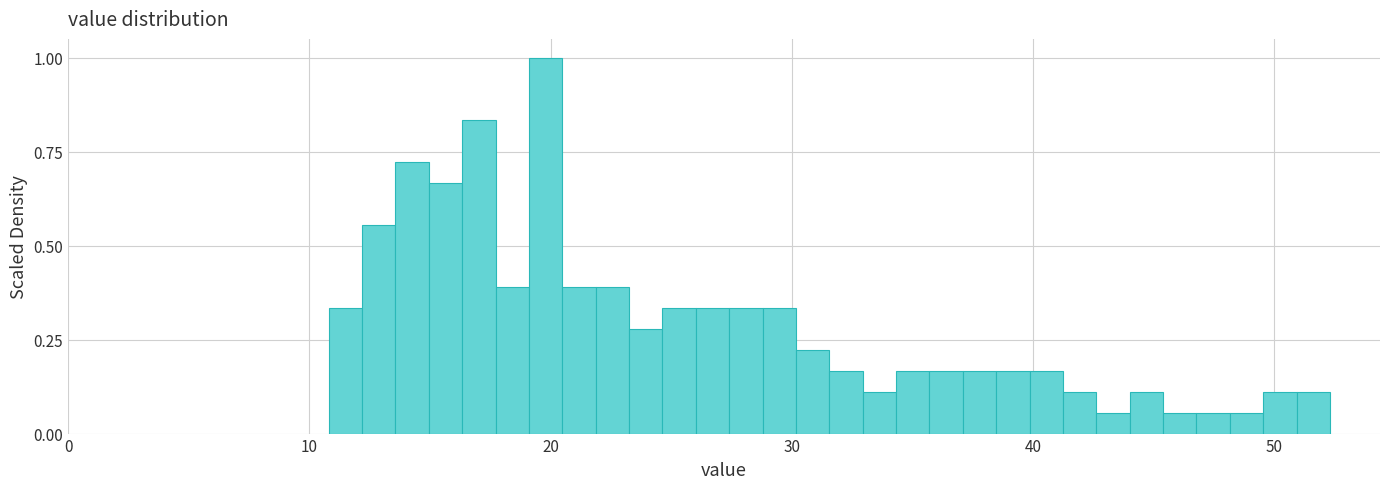

Read against the x-axis, roughly where is the centre of the tallest bar?

20